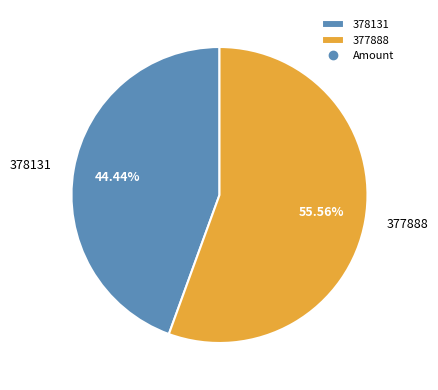

What percentage is the 377888 slice, to the nearest percent?

56%